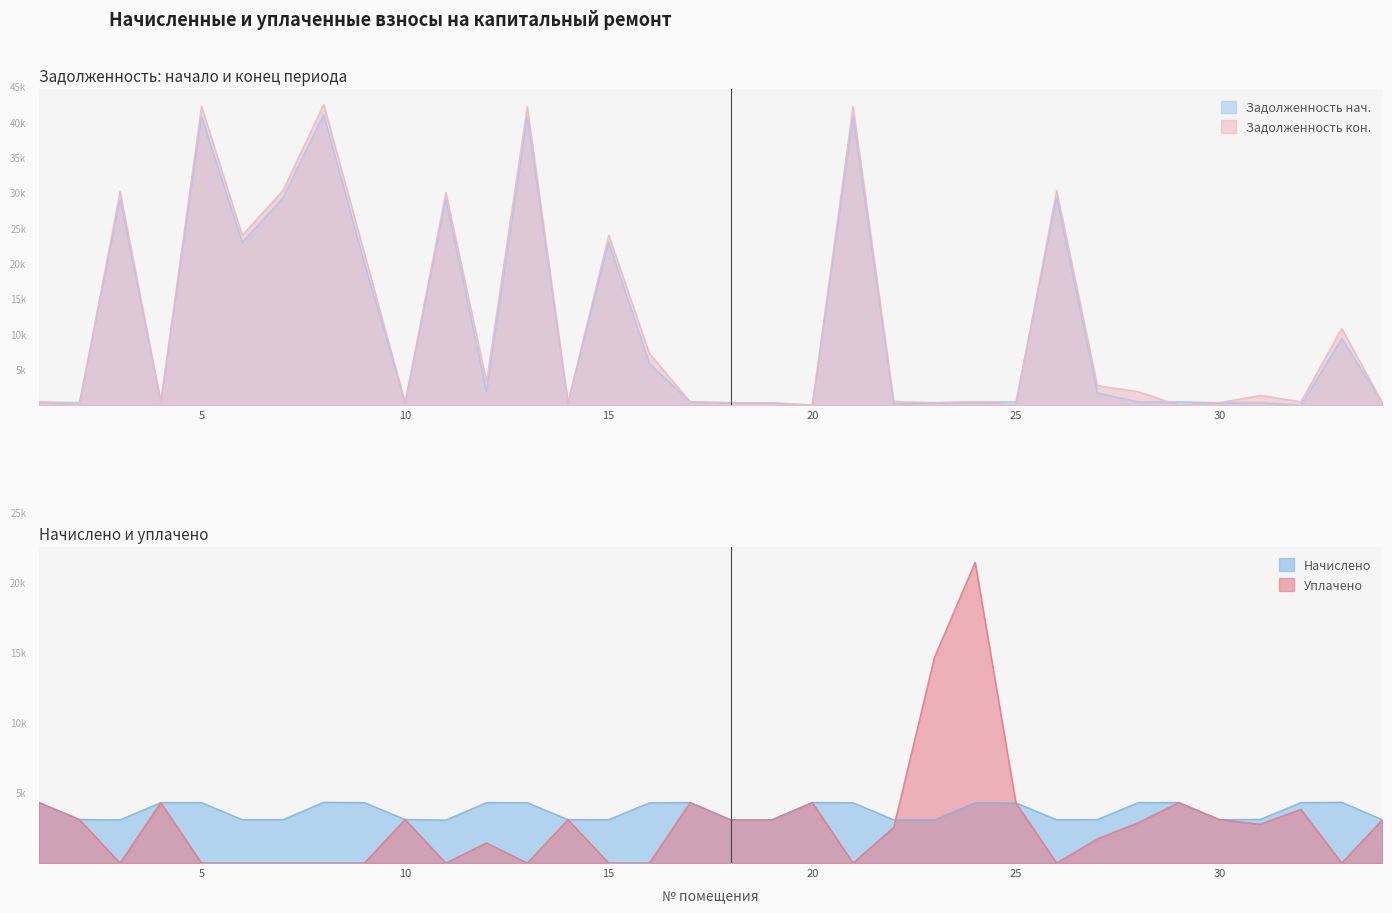

What is the spread (max minus min) of values at 8?

42593.4